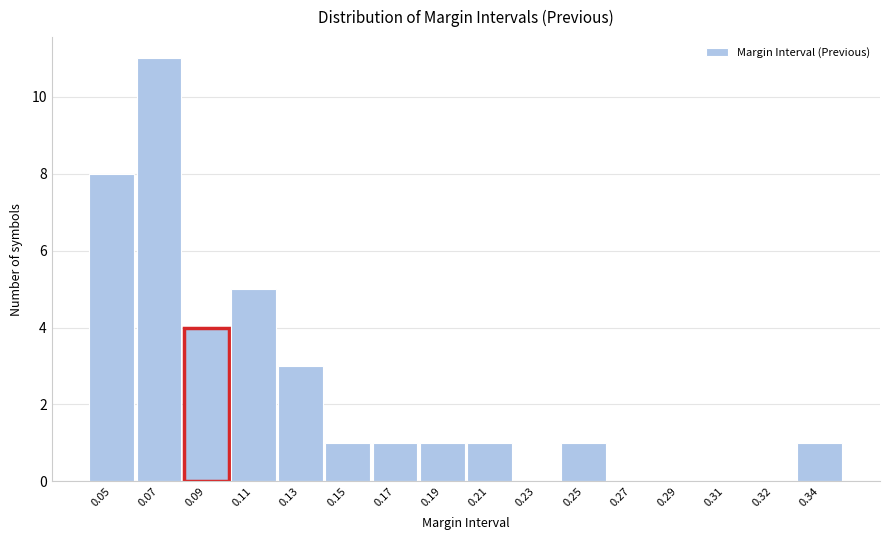

Reading left to right, what are all the values shown in this chart?

0.05=8	0.07=11	0.09=4	0.11=5	0.13=3	0.15=1	0.17=1	0.19=1	0.21=1	0.23=0	0.25=1	0.27=0	0.29=0	0.31=0	0.32=0	0.34=1